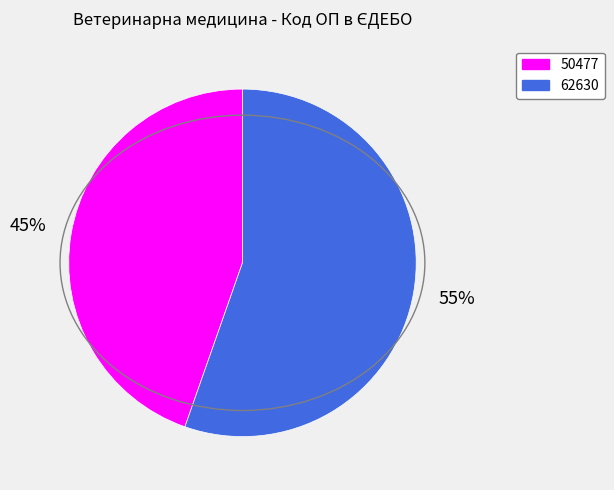

What is the majority slice?

62630